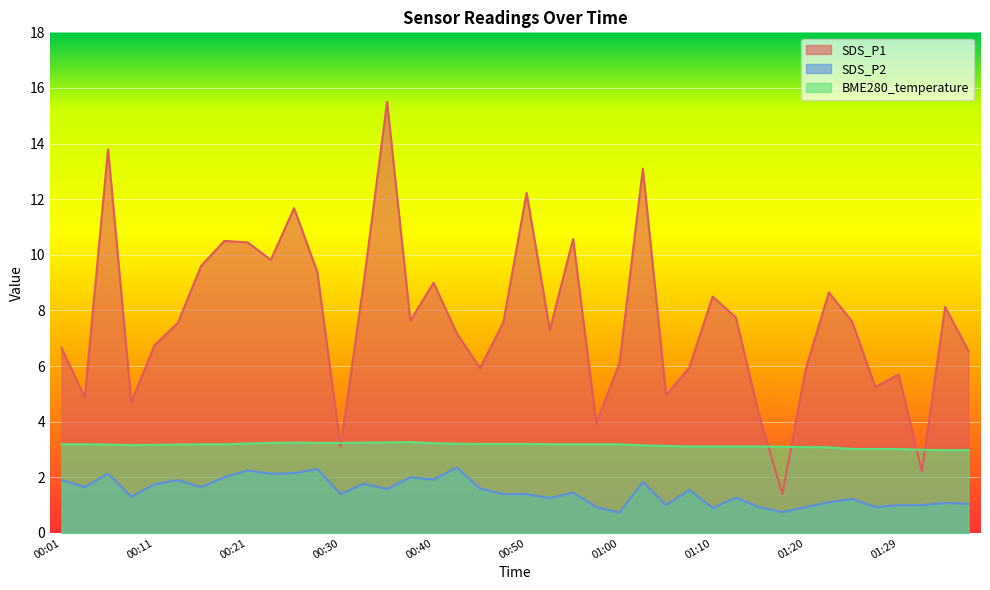

Read the SDS_P1 value at 00:40.

9.0